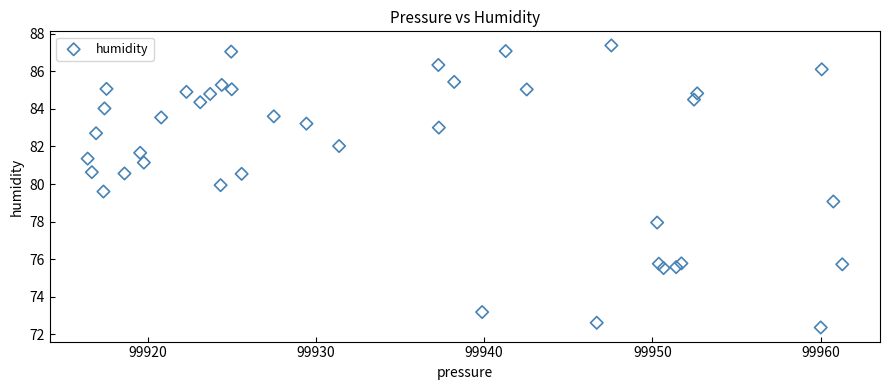

What is the range of X values (max minus min)?

44.8